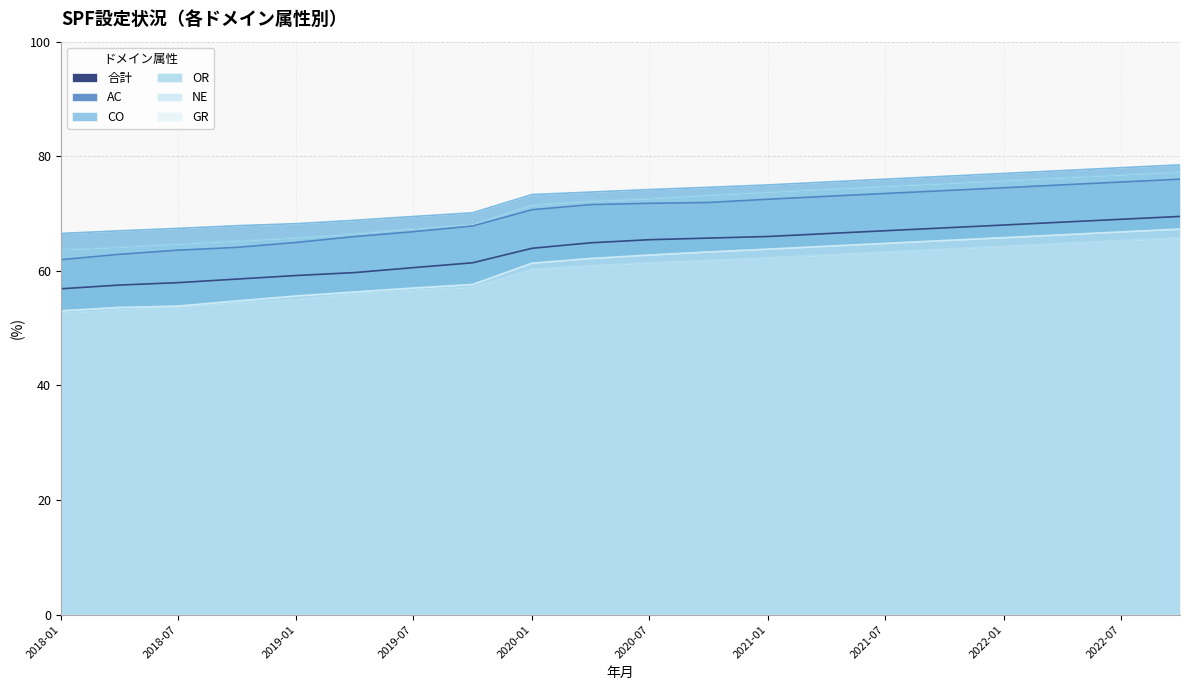

What is the difference between the AC values at 2021-01 and 2018-01?

10.5